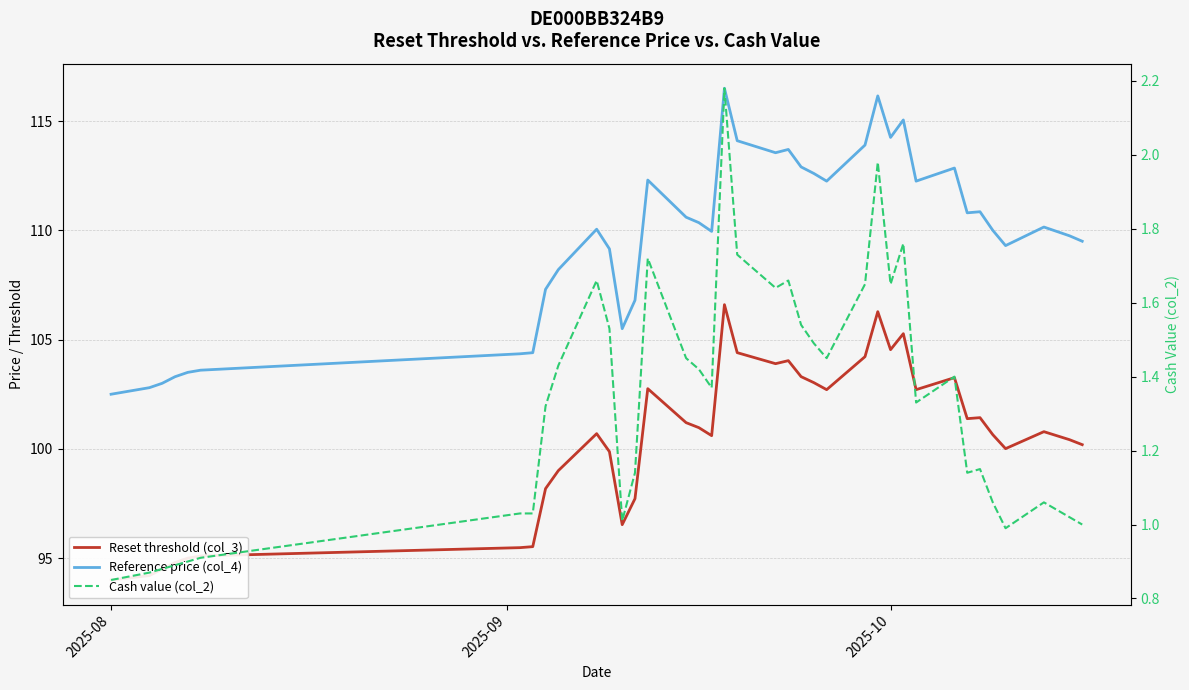

At which label does Reference price (col_4) reach its minimum?

2025-08